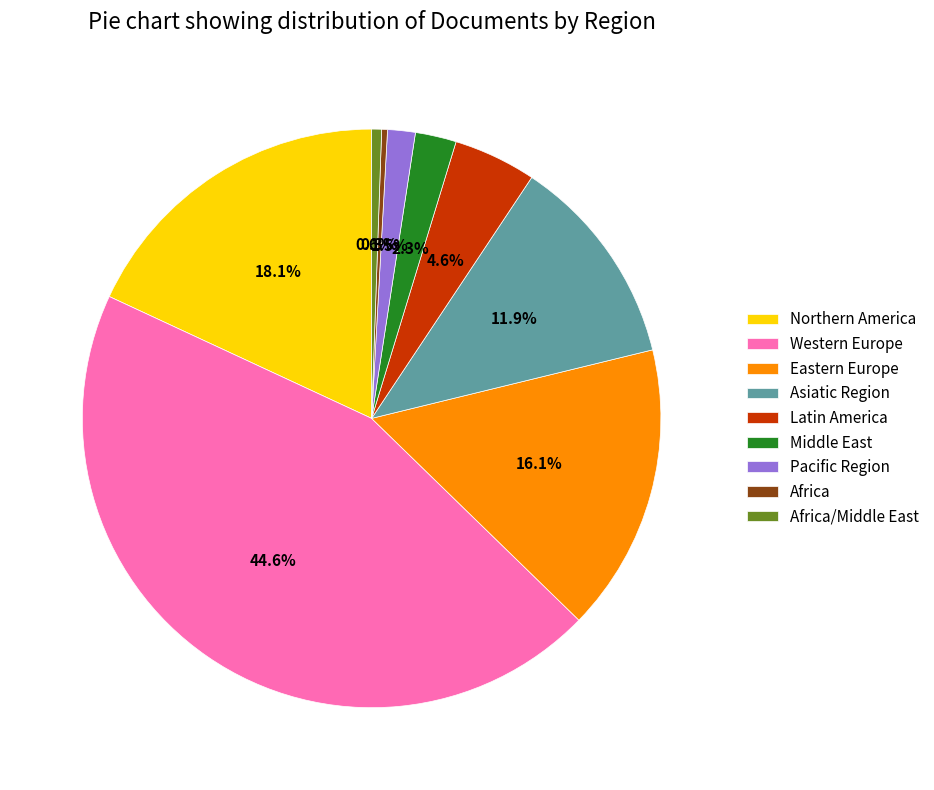

Which has a higher value, Northern America or Pacific Region?

Northern America